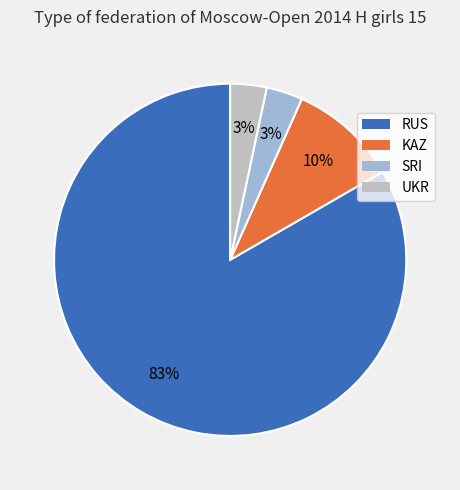

Which category accounts for the majority?

RUS